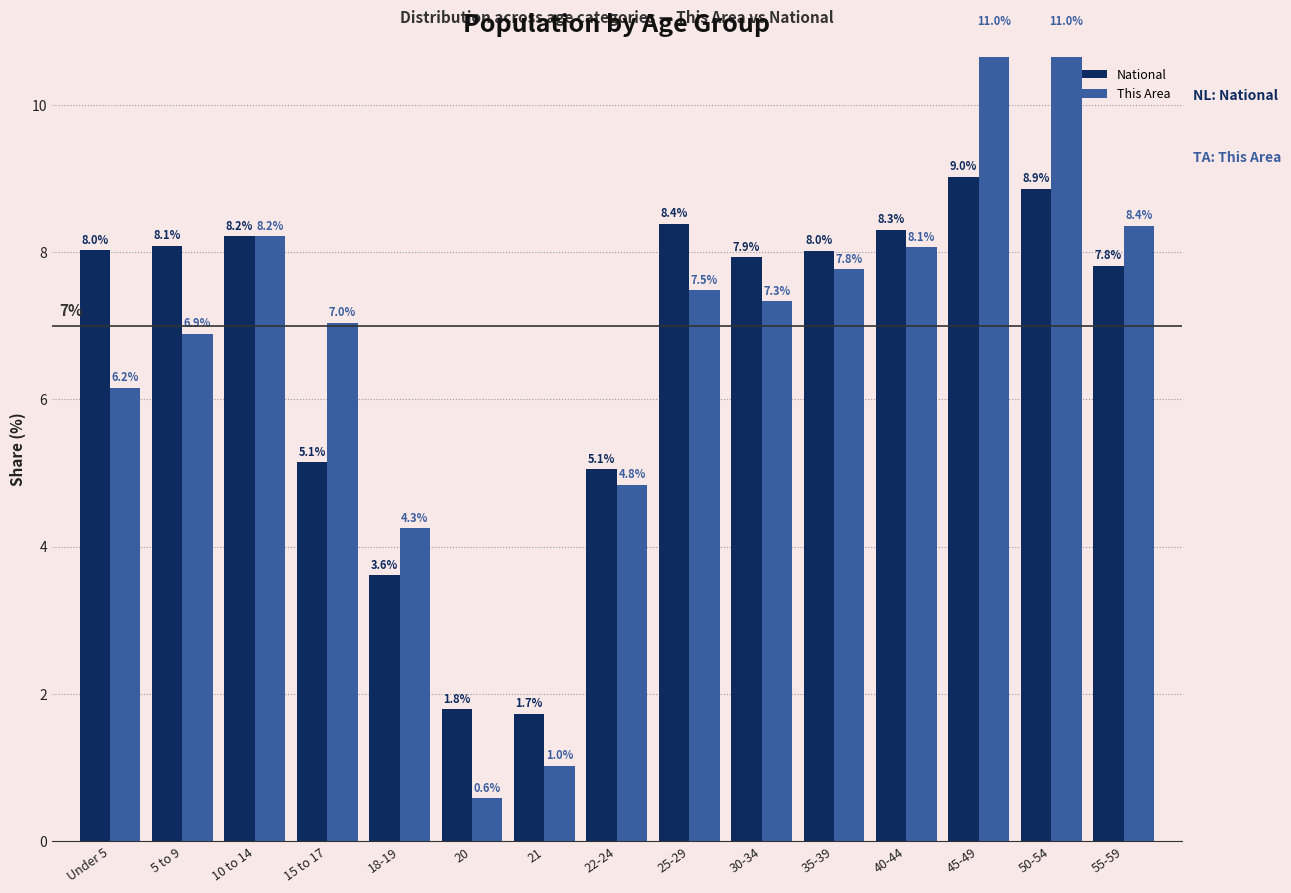

Which category has the lowest value in the National series?

21